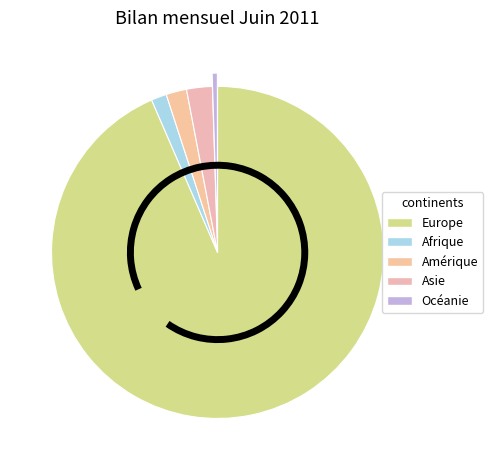

What is the ratio of the value at Afrique to the value at Asie?

0.6